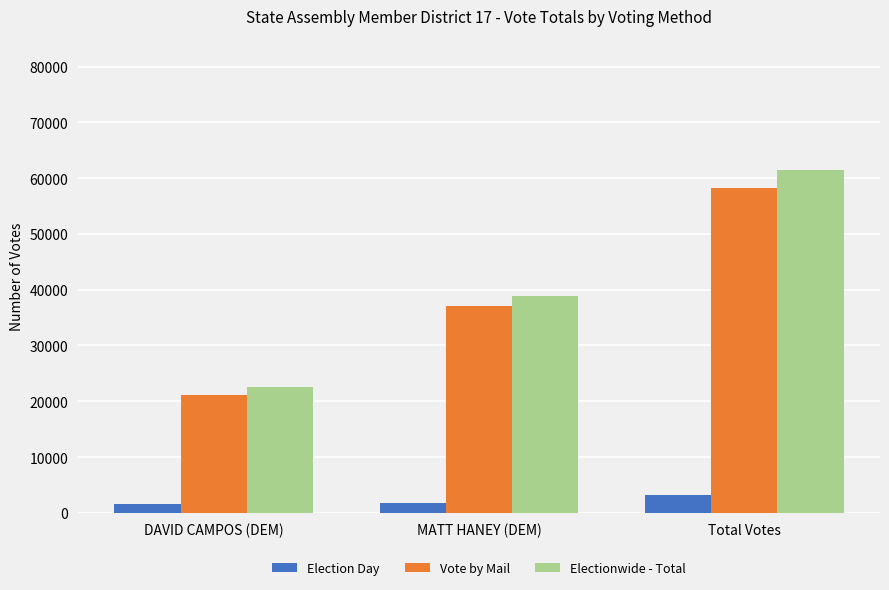

Which series has the largest total across all categories?

Electionwide - Total